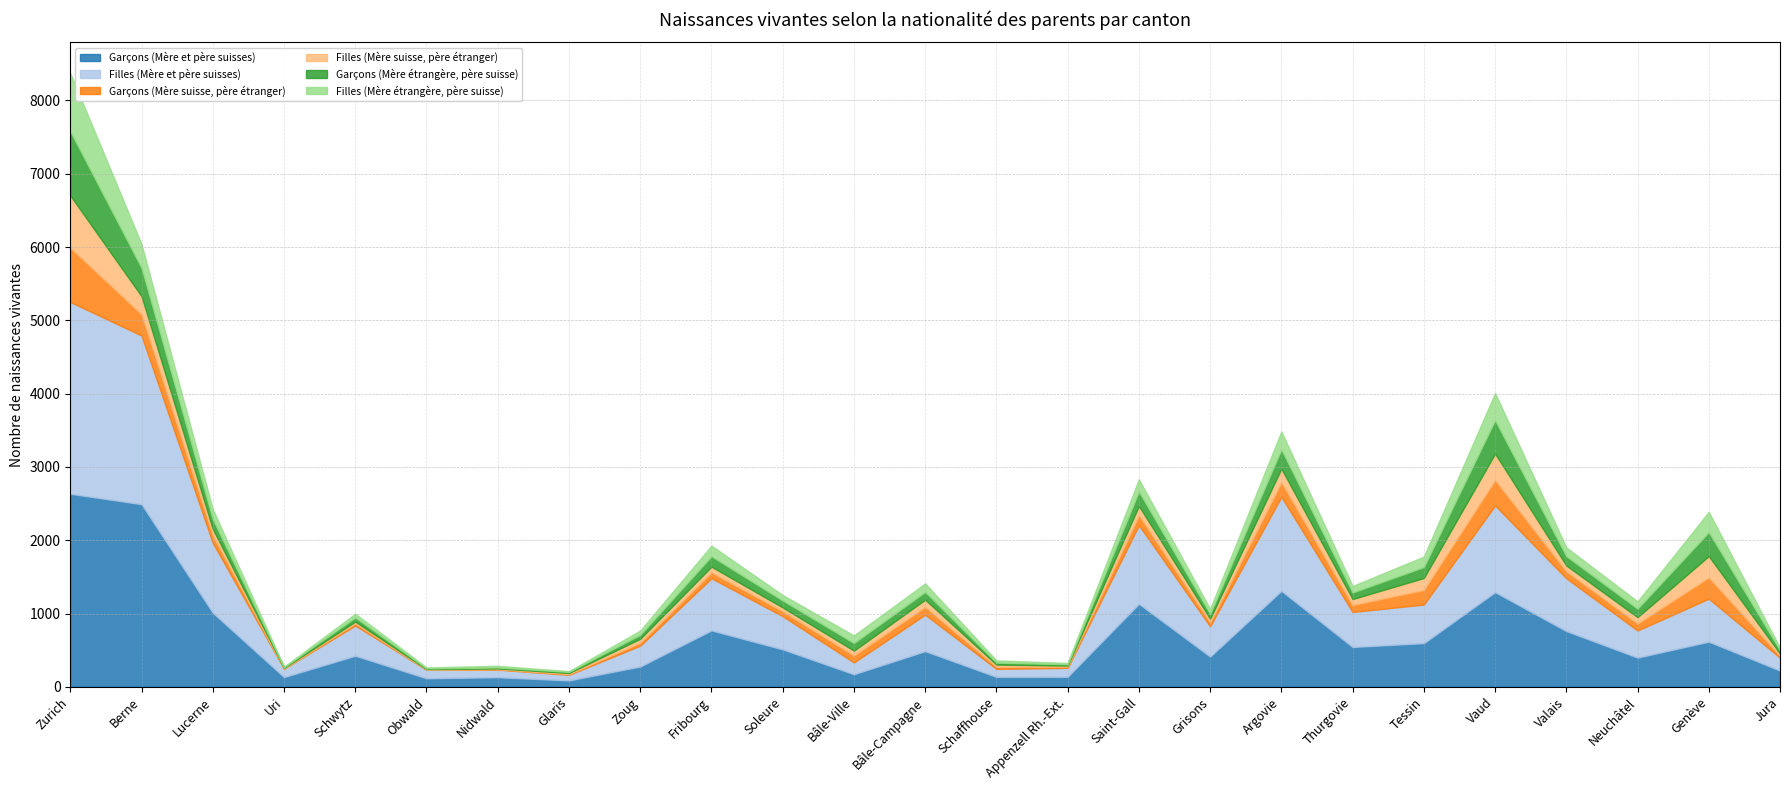

At which category does Filles (Mère étrangère, père suisse) reach its first local peak?

Schwytz